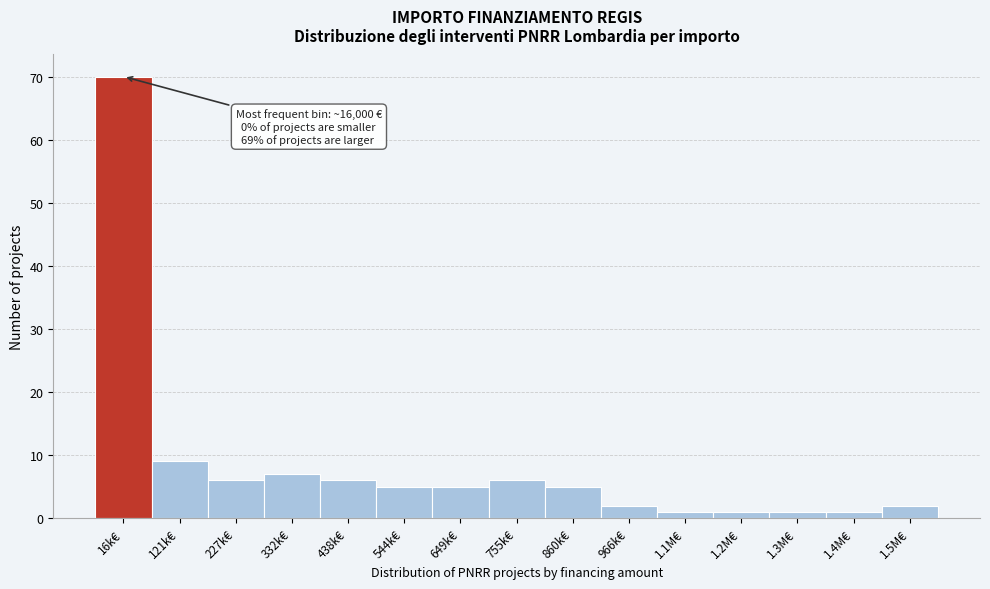

Reading left to right, extract all data points from this chart.

70	9	6	7	6	5	5	6	5	2	1	1	1	1	2